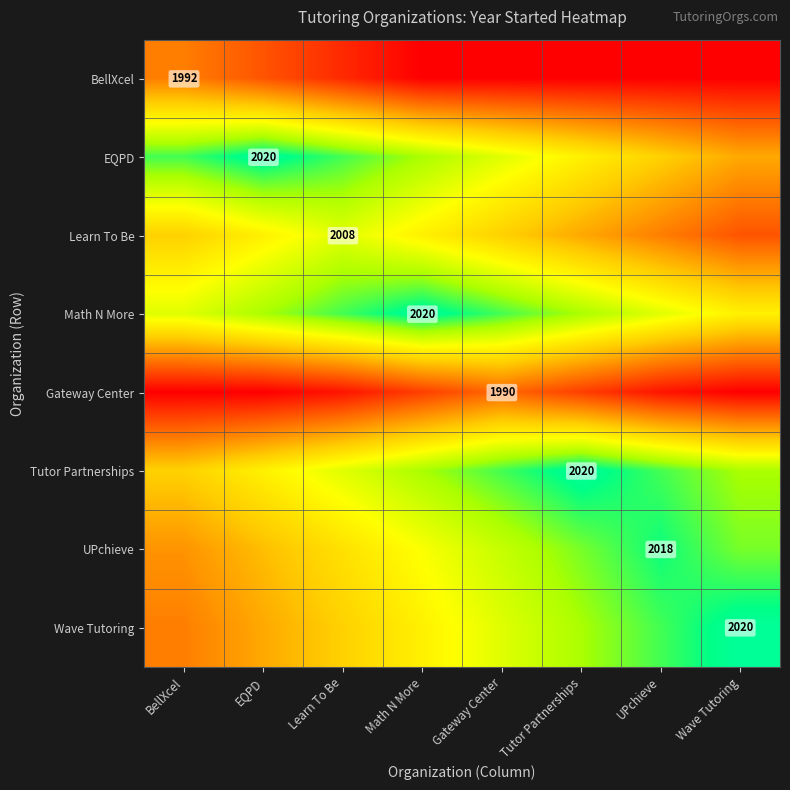

The value of Learn To Be at Learn To Be is 2008. True or false?

True